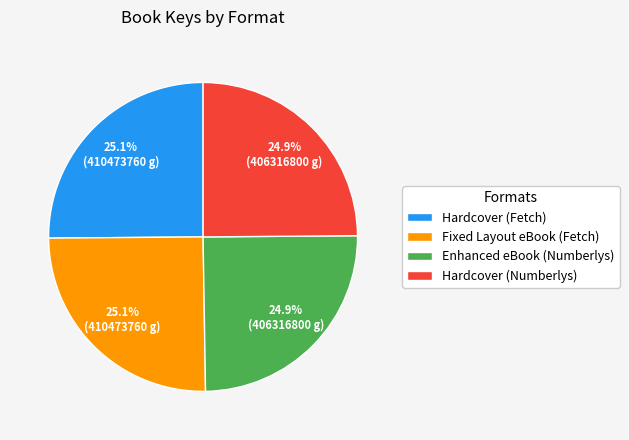

How many slices are in this pie chart?

4